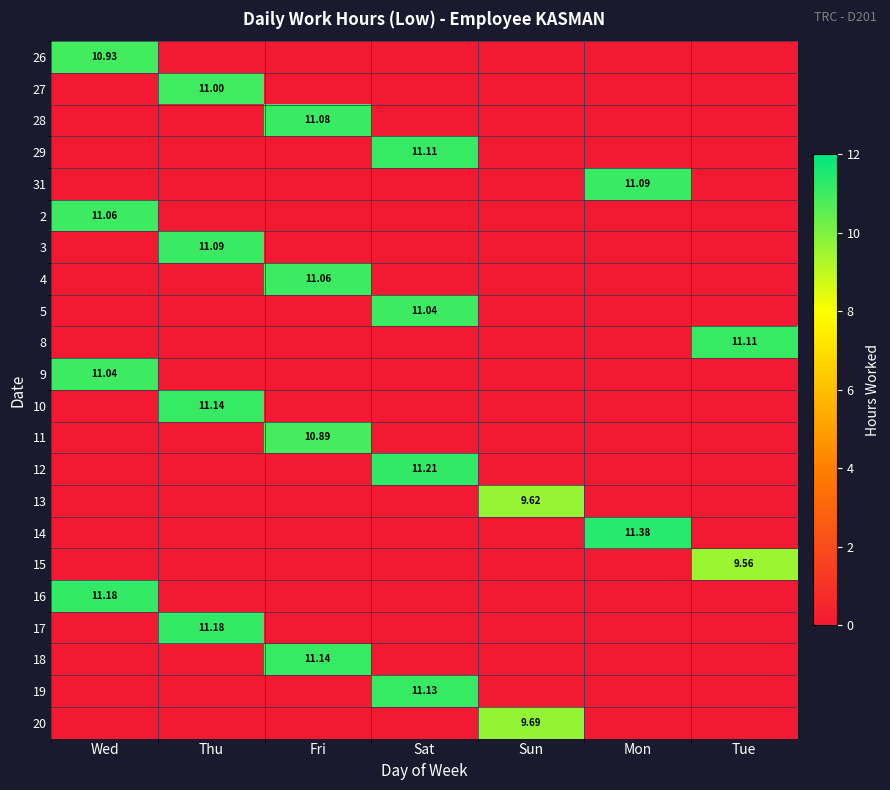

Which series changed the most between Sun and Tue?

8